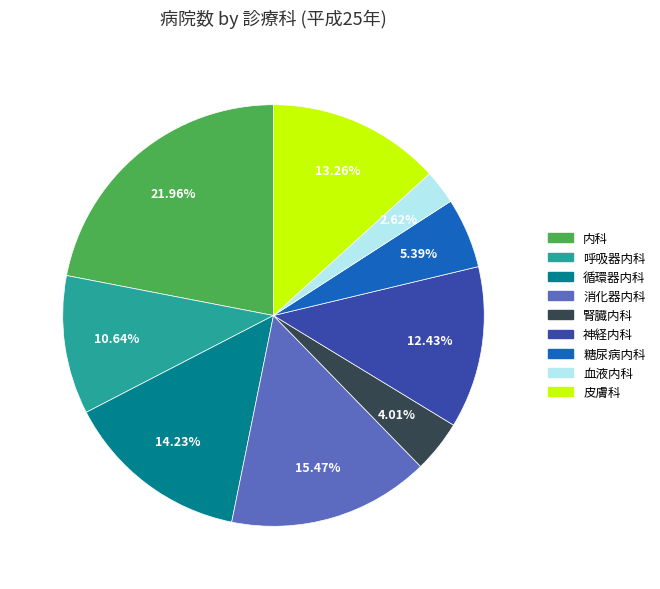

What percentage is the 内科 slice, to the nearest percent?

22%